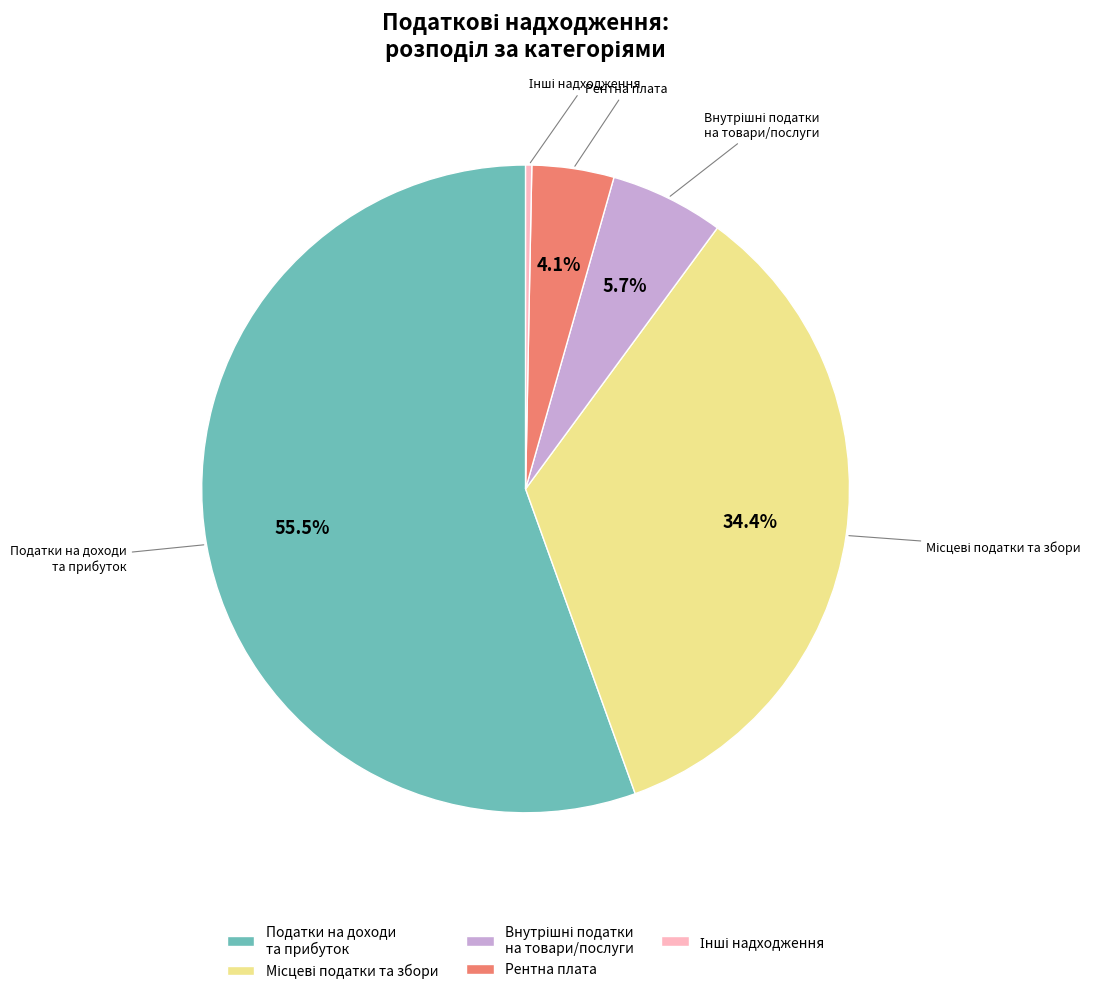

Does any single category account for the majority?

Yes